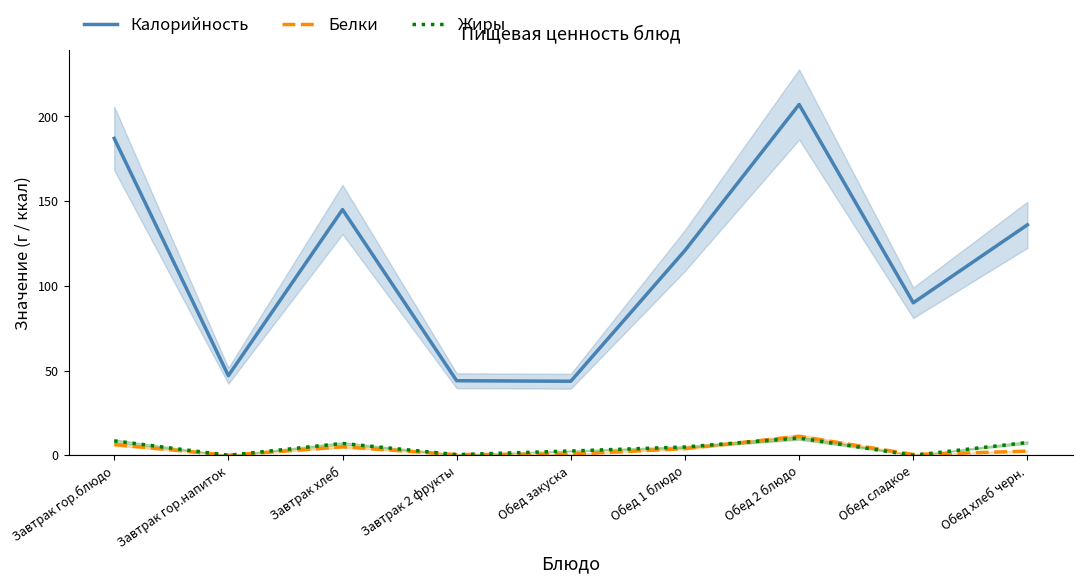

Between Завтрак гор.блюдо and Обед сладкое, which series saw the biggest shift?

Калорийность